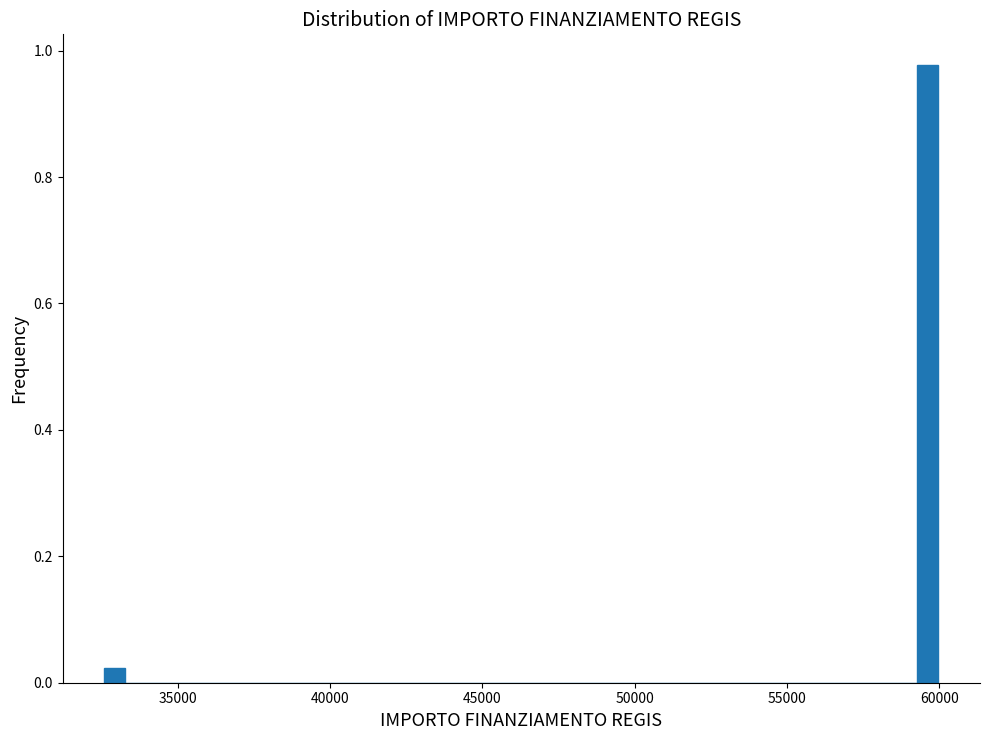

Read against the x-axis, roughly where is the centre of the tallest bar?

59500